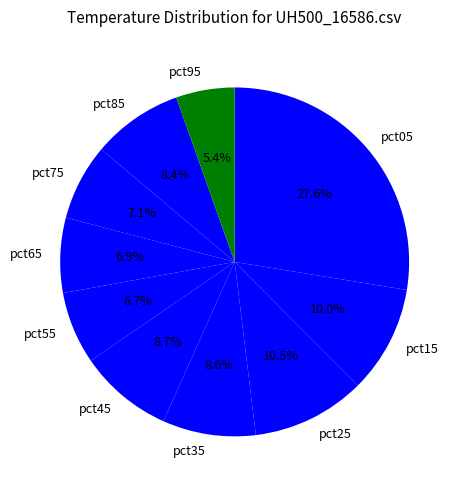

Which has a higher value, pct45 or pct05?

pct05